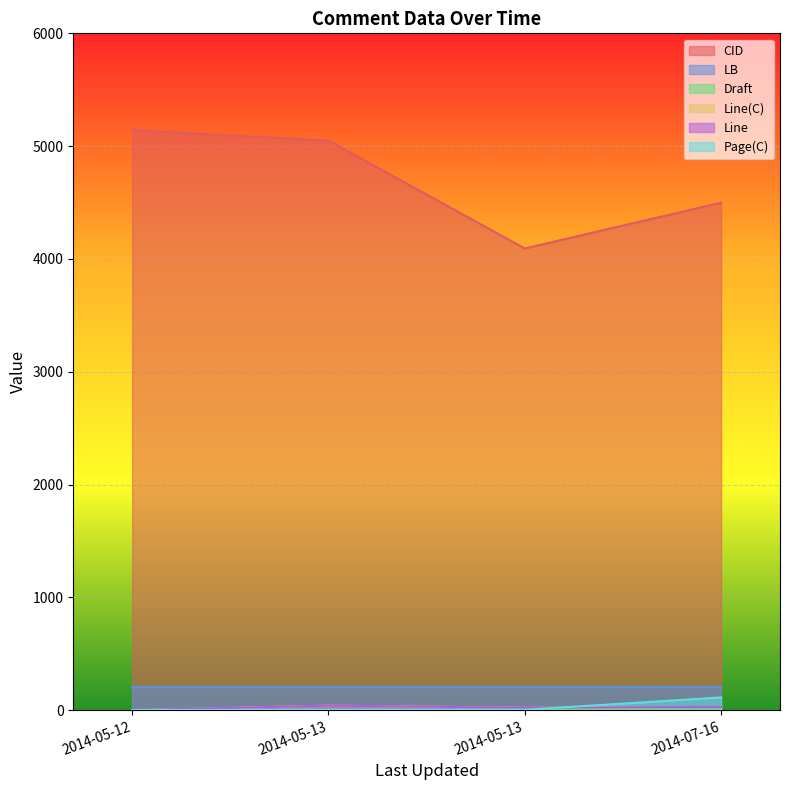

Where does the Line(C) series first go above 29?

2014-05-13